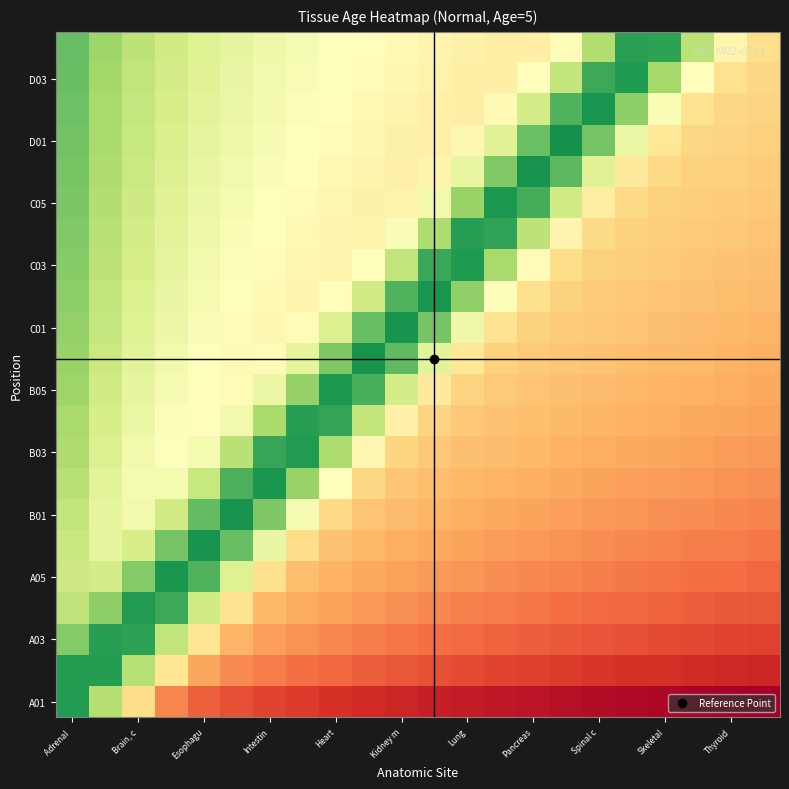

Which series has the largest range (max minus min)?

A01